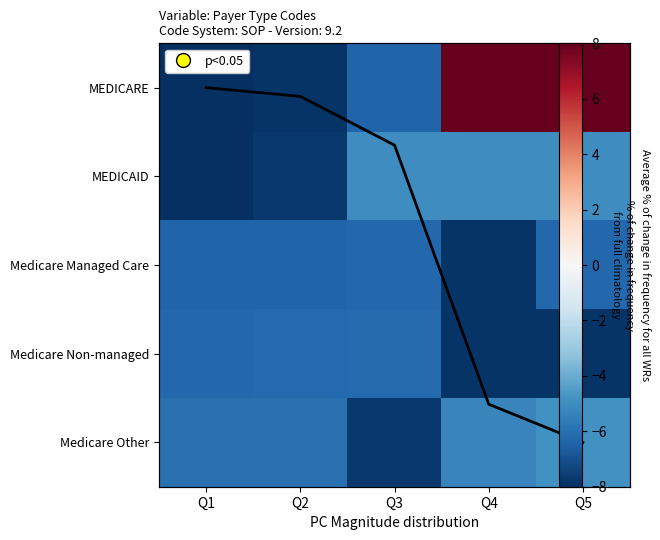

Which has a higher value, Q4 or Q5?

Q5